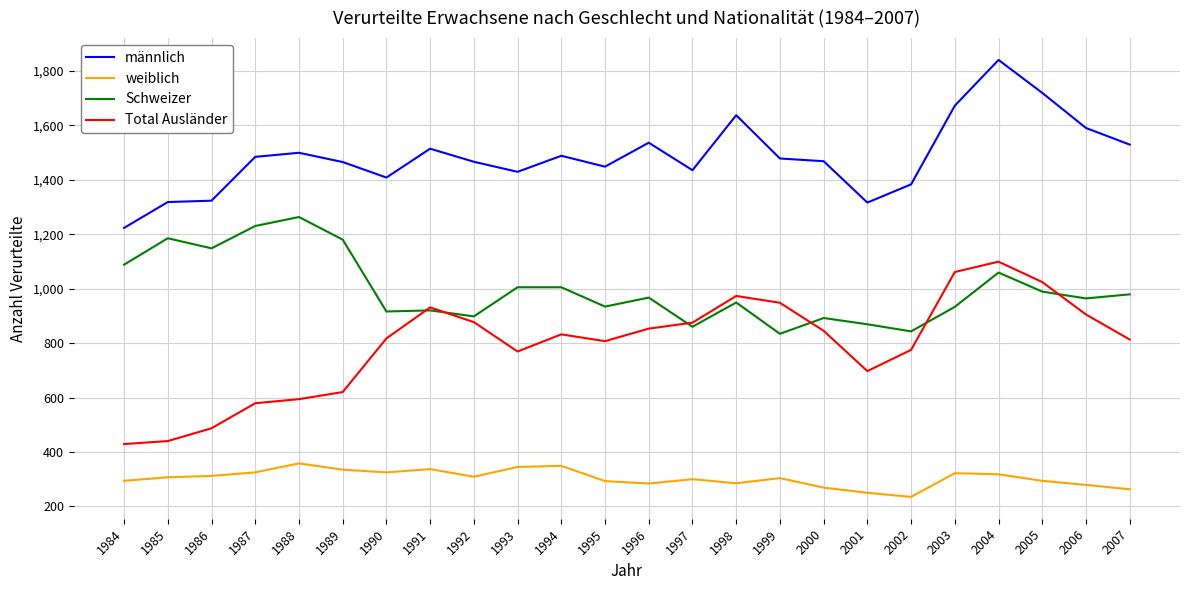

True or false: Schweizer and weiblich cross at least once.

False